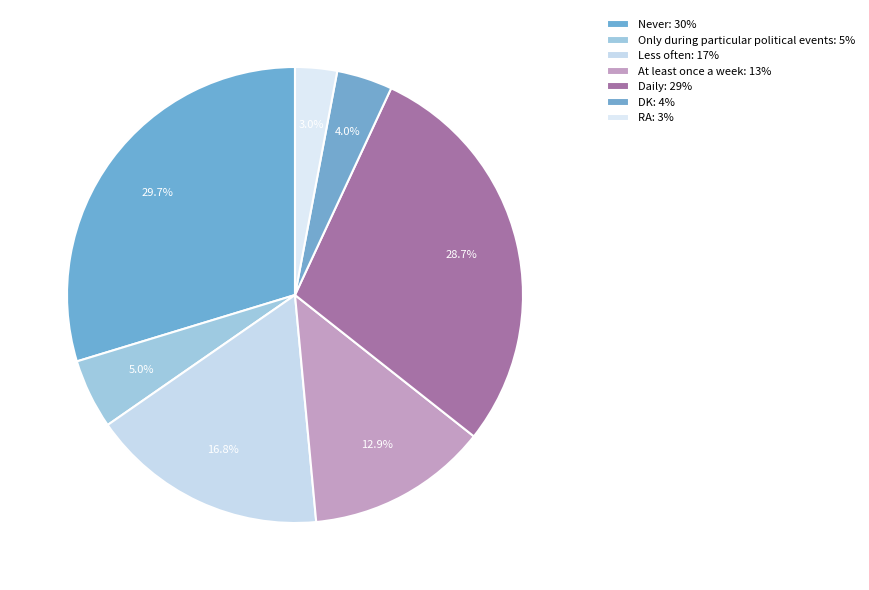

How many slices are in this pie chart?

7